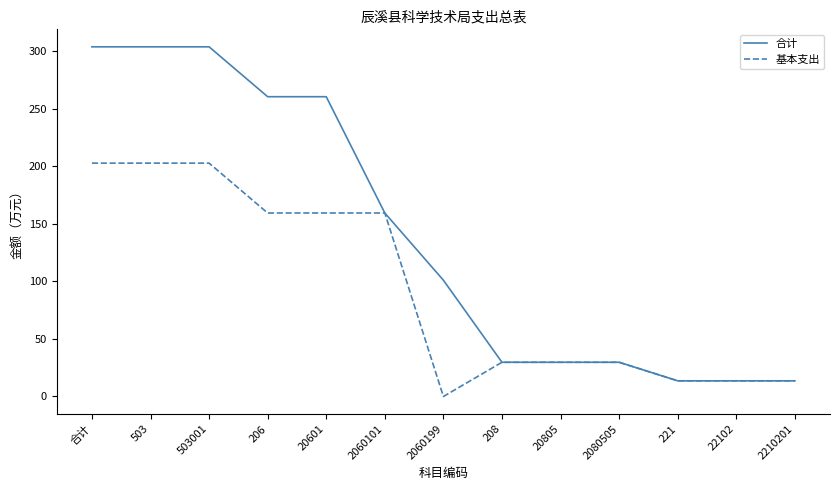

Count the number of categories in the chart.

13